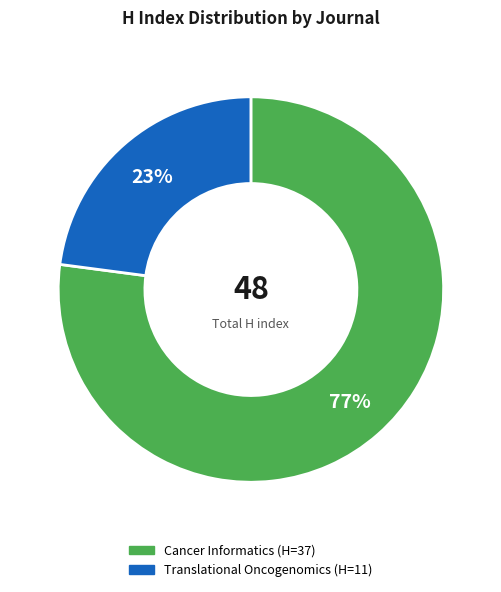

How many segments does this pie chart have?

2